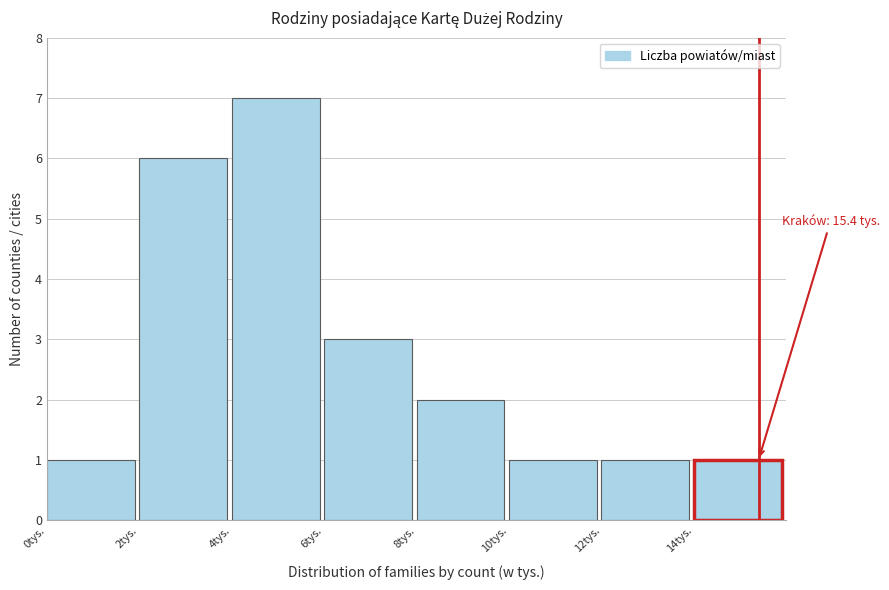

Which range on the x-axis has the tallest bar?

4 to 6